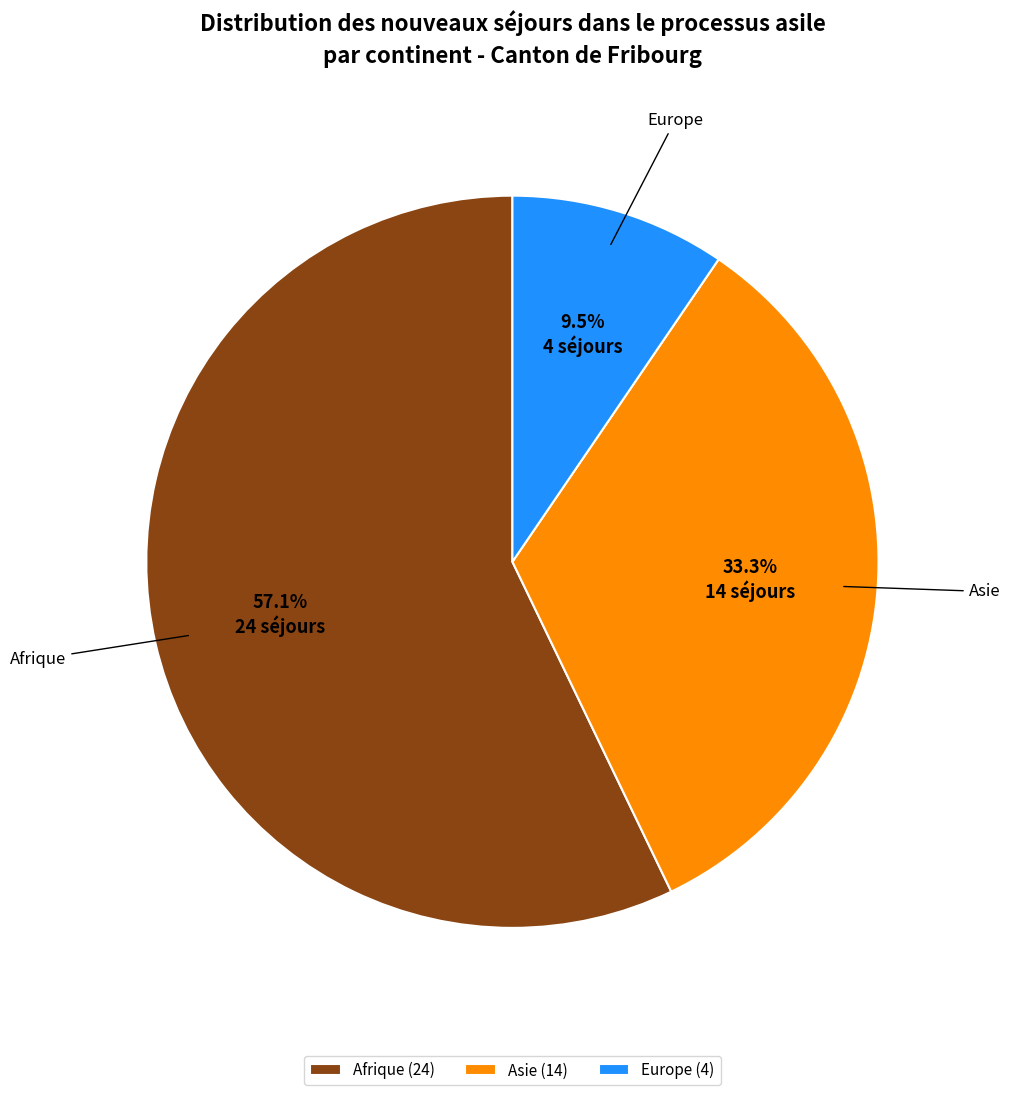

Is there a majority slice in this chart?

Yes